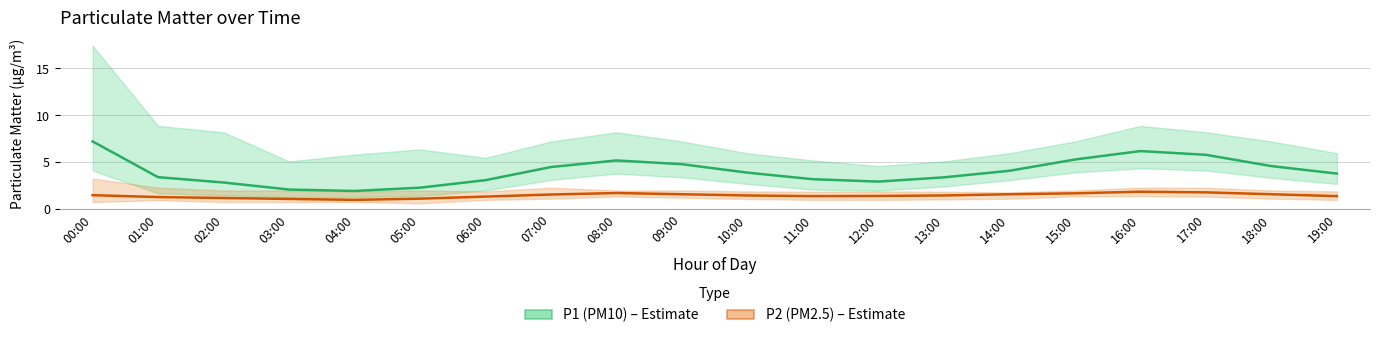

How many interior local valleys does the P2 (PM2.5) series have?

2